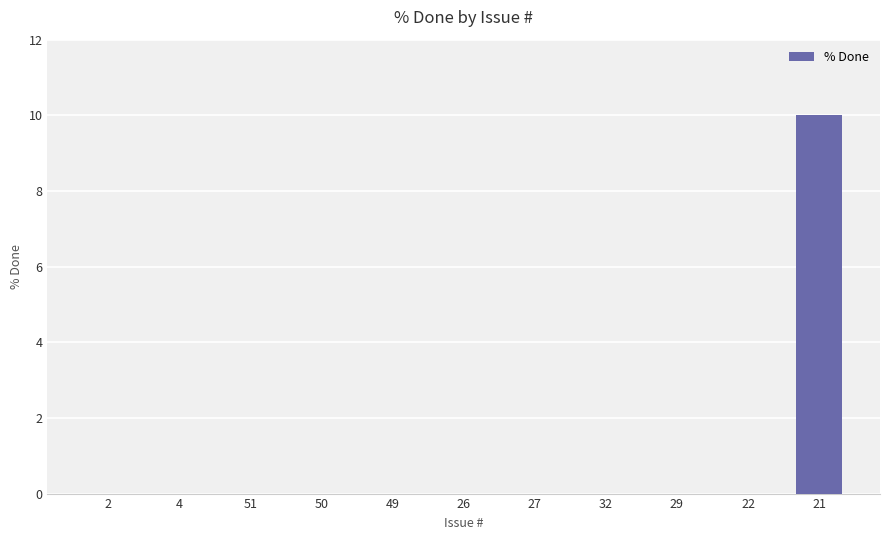

Reading left to right, what are all the values shown in this chart?

0	0	0	0	0	0	0	0	0	0	10